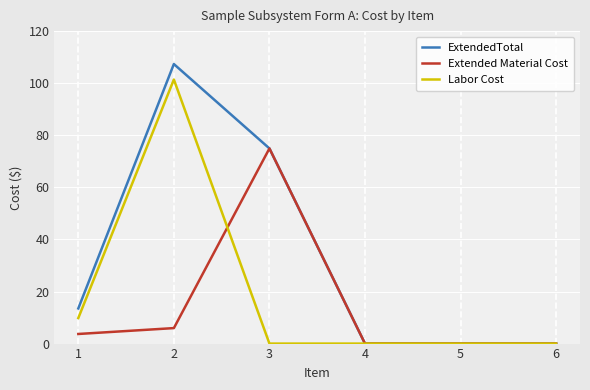

Where is Labor Cost nearest to the value 50?

1